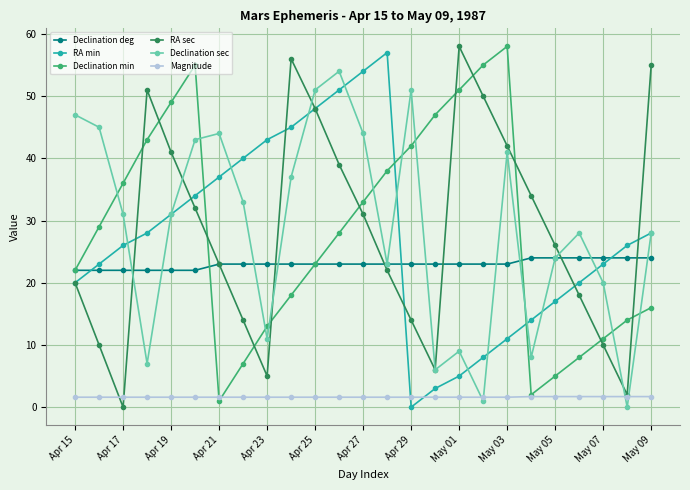

What is the difference between the maximum and minimum values in the Magnitude series?

0.1